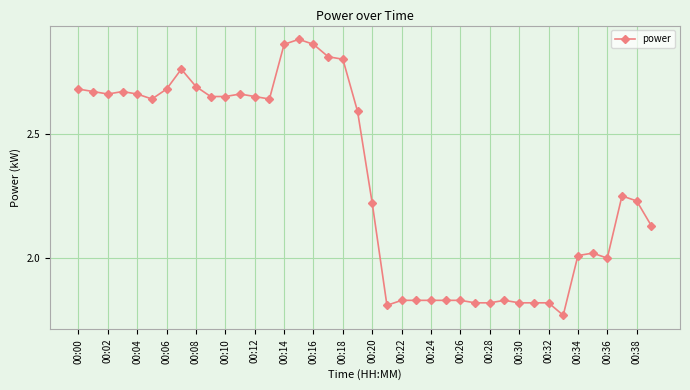

True or false: there are more than 0 points higher than both neighbors.

True